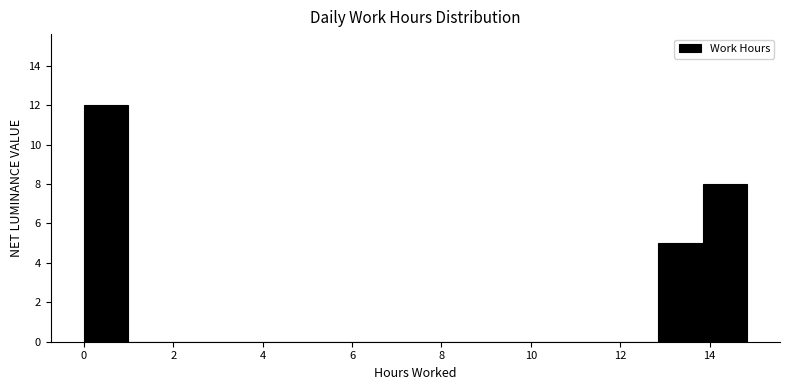

Reading left to right, list every bar in this chart as the range it spans on the x-axis followed by its height. Neither the bar edges nor the heights are printed on the chart, so give them approximately, as read against the axes.

0.0 to 1.0: 12
1.0 to 2.0: 0
2.0 to 3.0: 0
3.0 to 4.0: 0
4.0 to 5.0: 0
5.0 to 6.0: 0
6.0 to 7.0: 0
7.0 to 8.0: 0
8.0 to 8.8: 0
8.8 to 9.8: 0
9.8 to 10.8: 0
10.8 to 11.8: 0
11.8 to 12.8: 0
12.8 to 13.8: 5
13.8 to 14.8: 8